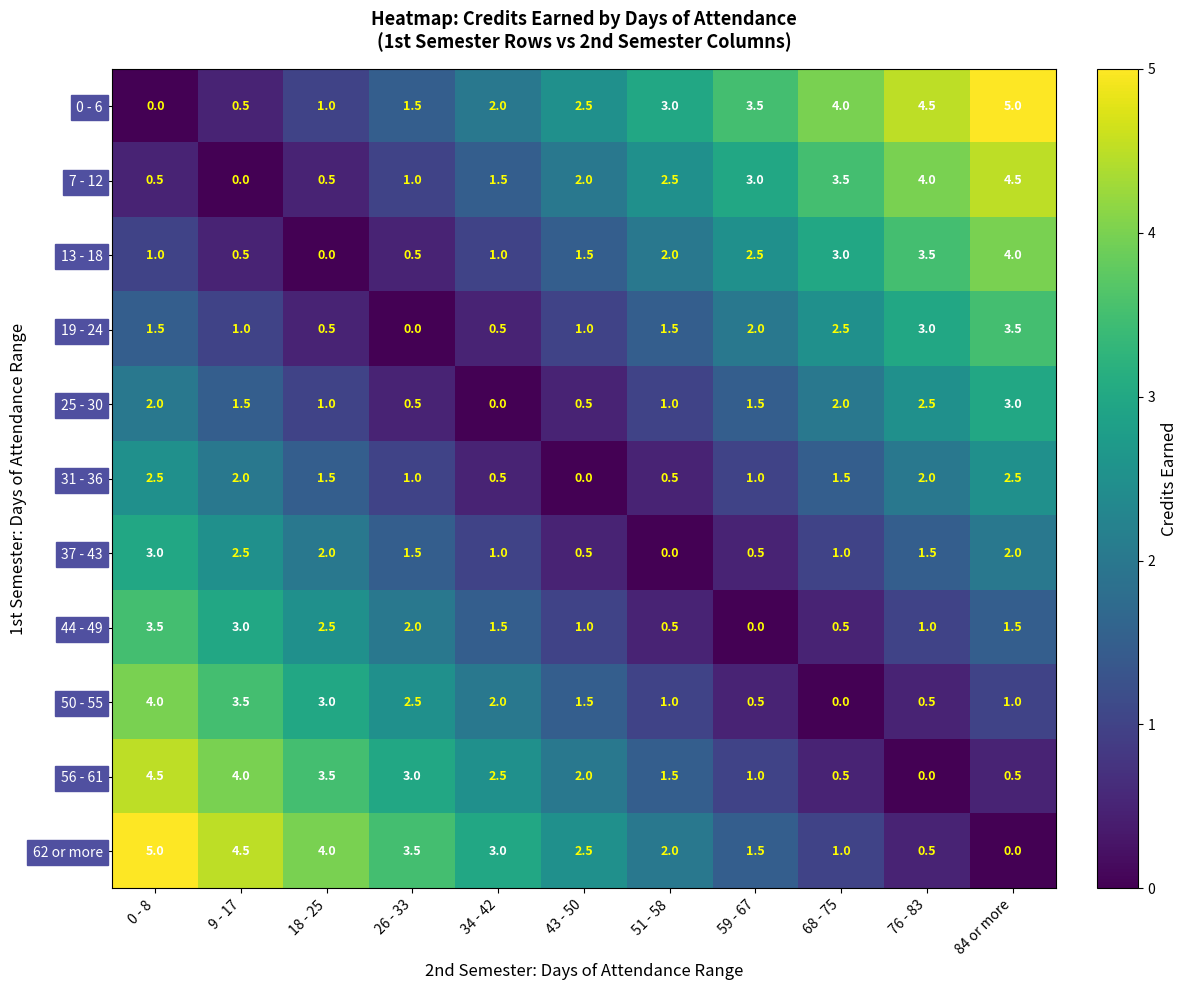

True or false: 56 - 61 has a value of 3.0 at 26 - 33.

True